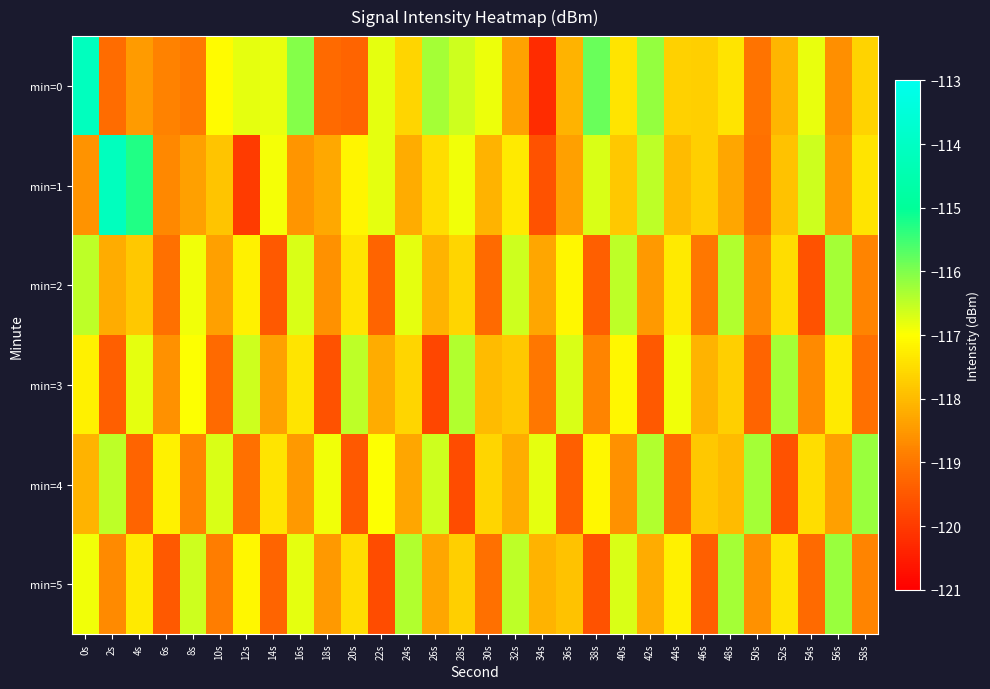

Between 12s and 16s, which is larger?

16s